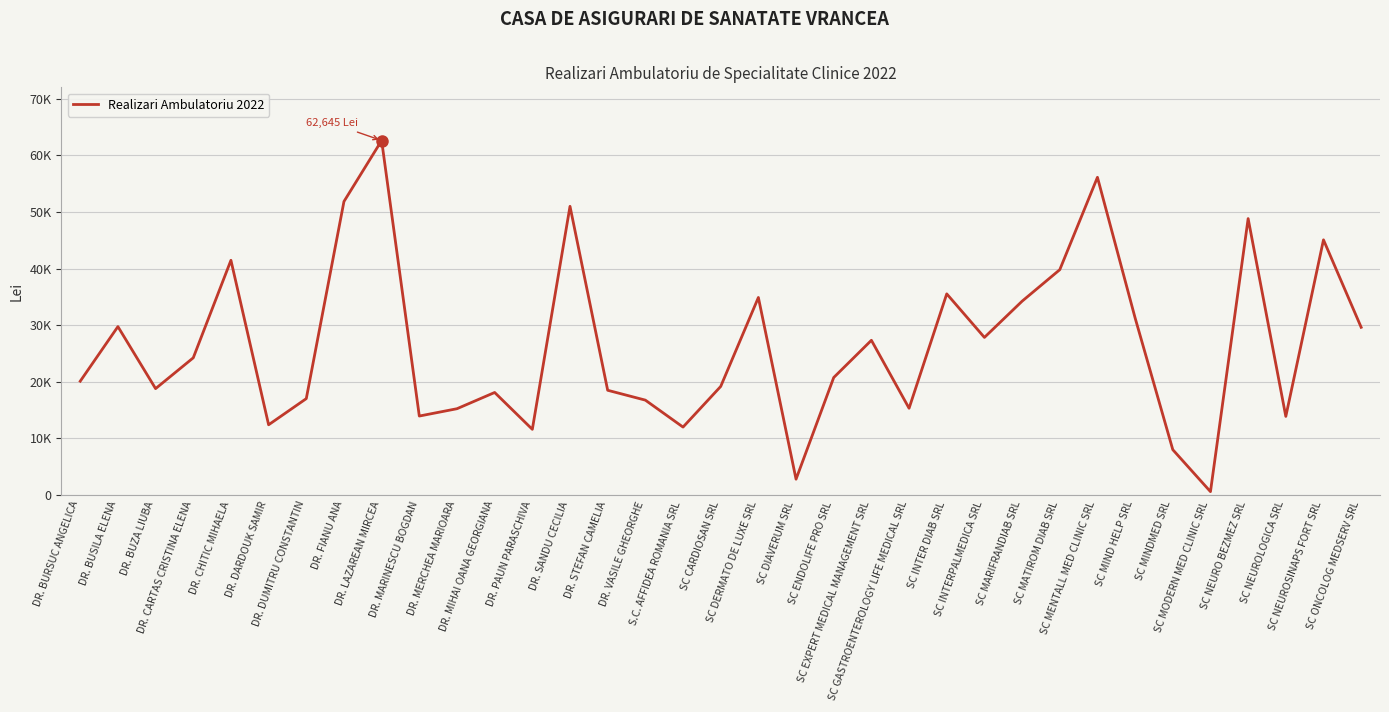

What is the average value?

26490.2